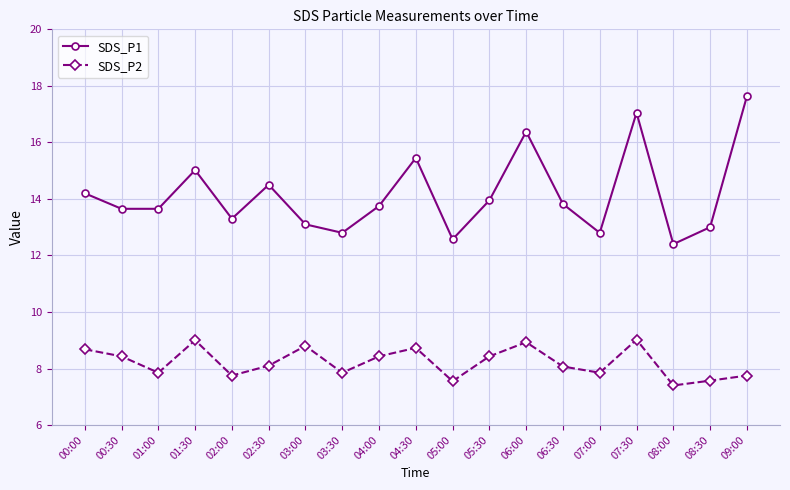

True or false: SDS_P2 has a value of 13.1 at 07:30.

False